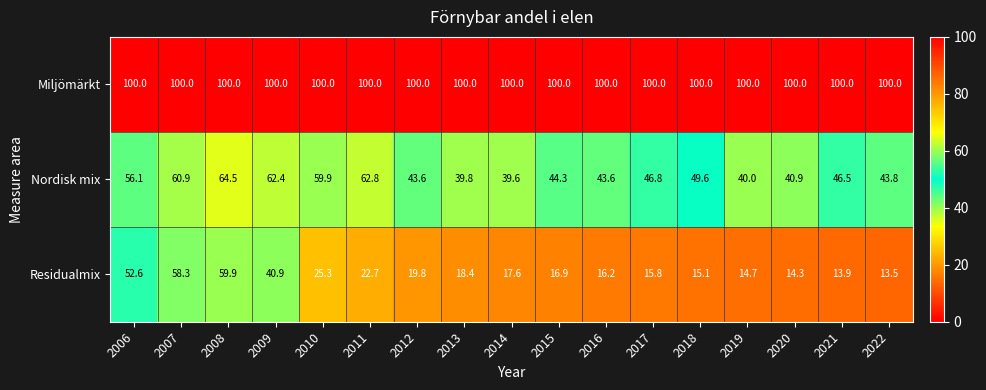

Which series has the largest range (max minus min)?

Residualmix